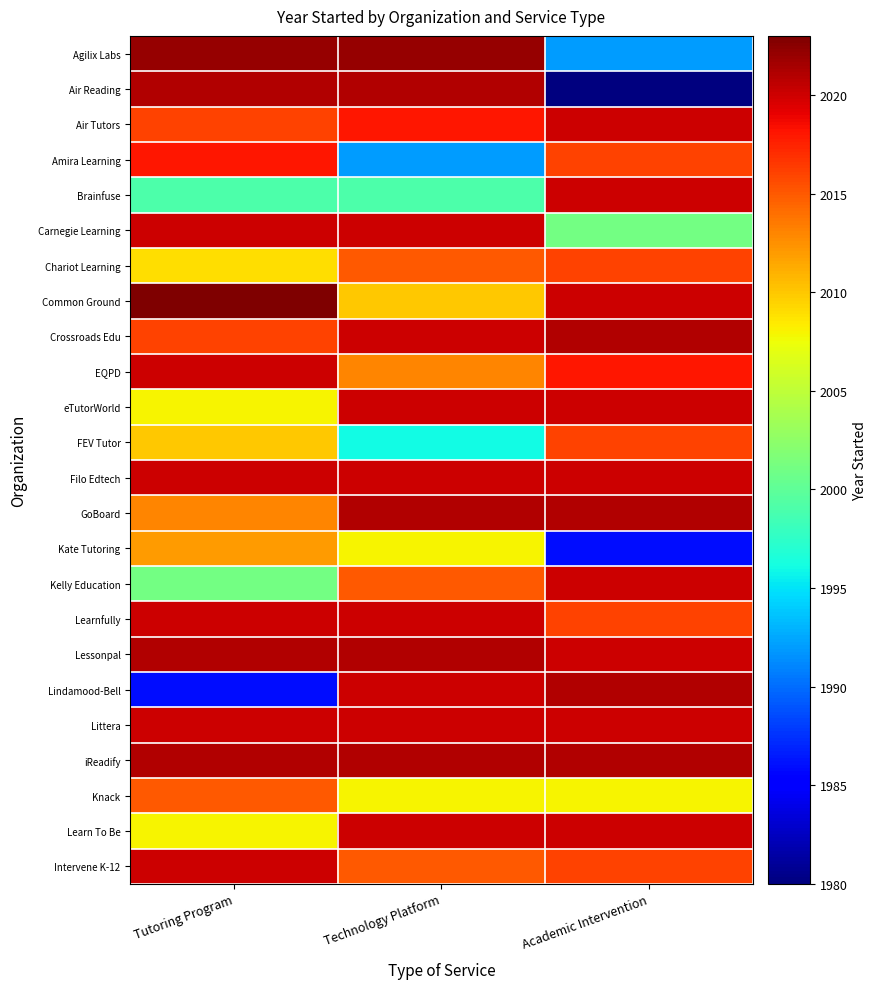

What is the difference between the highest and lowest values at Technology Platform?

30